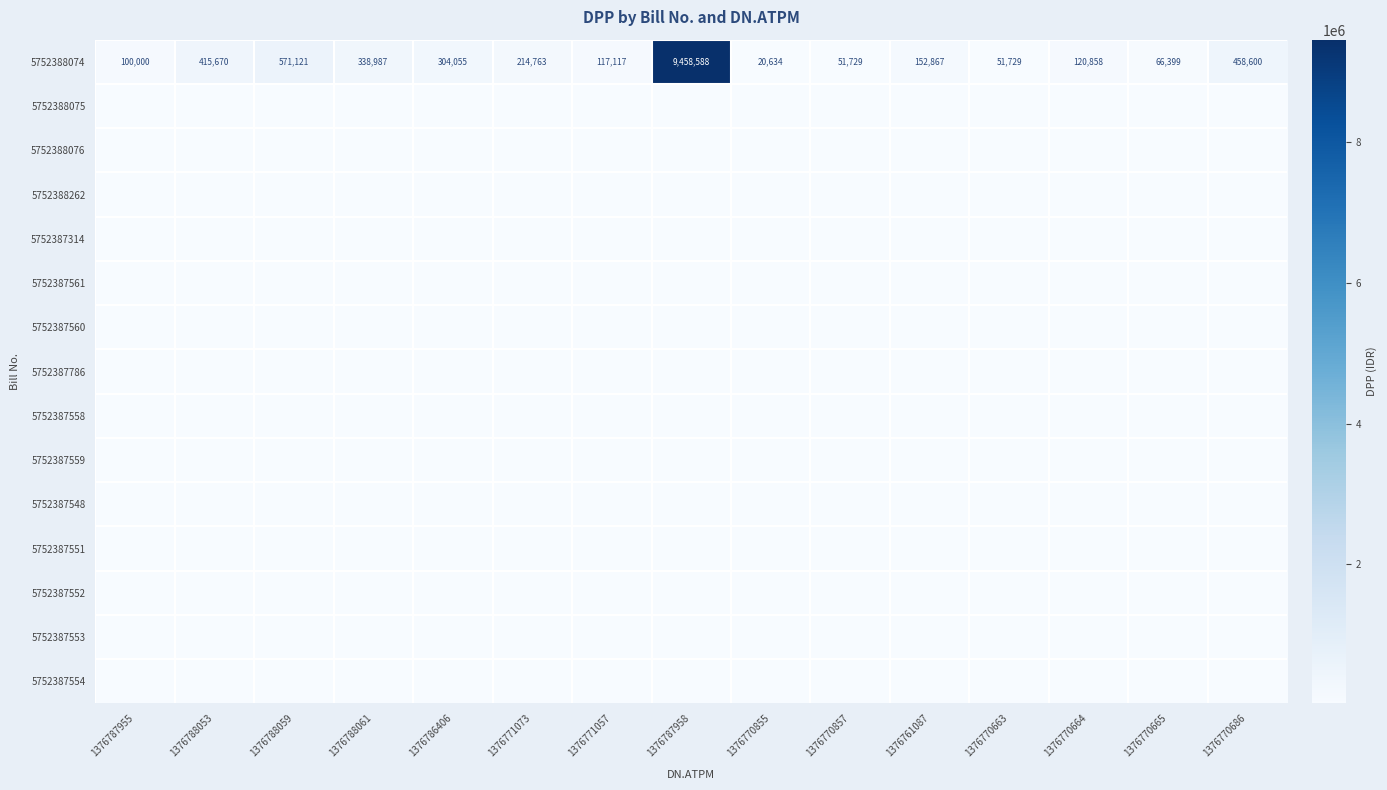

At which label is 5752388074 closest to 4739611?

1376788059